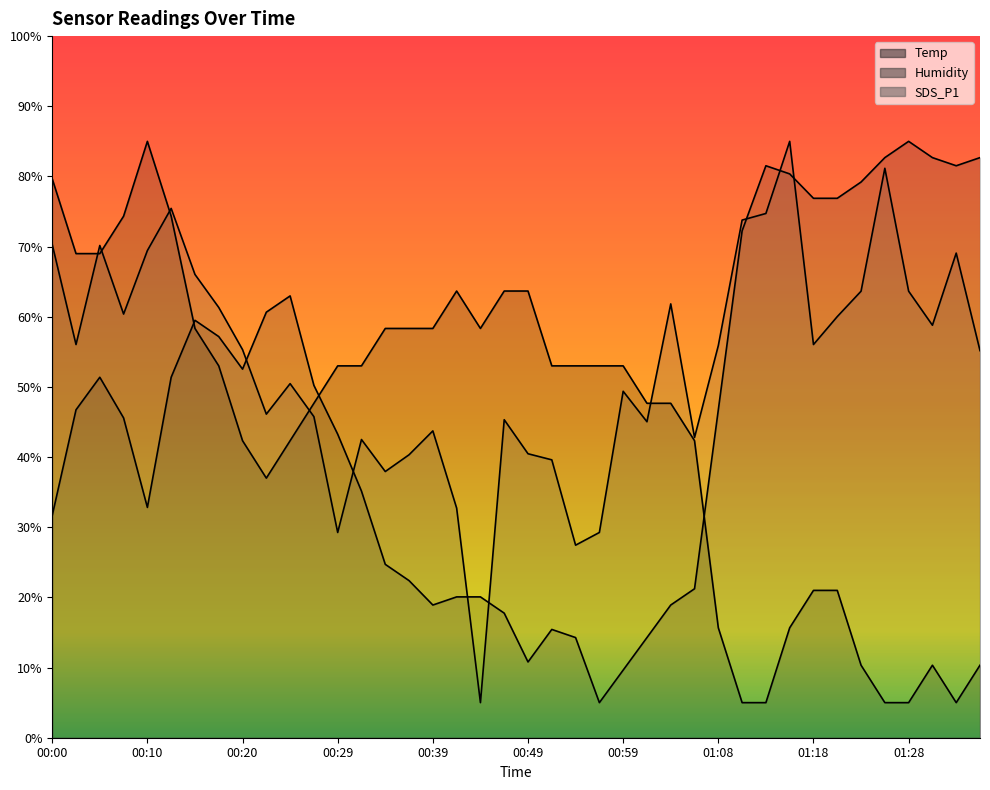

Which series ends up on top after the final intersection of SDS_P1 and Humidity?

Humidity